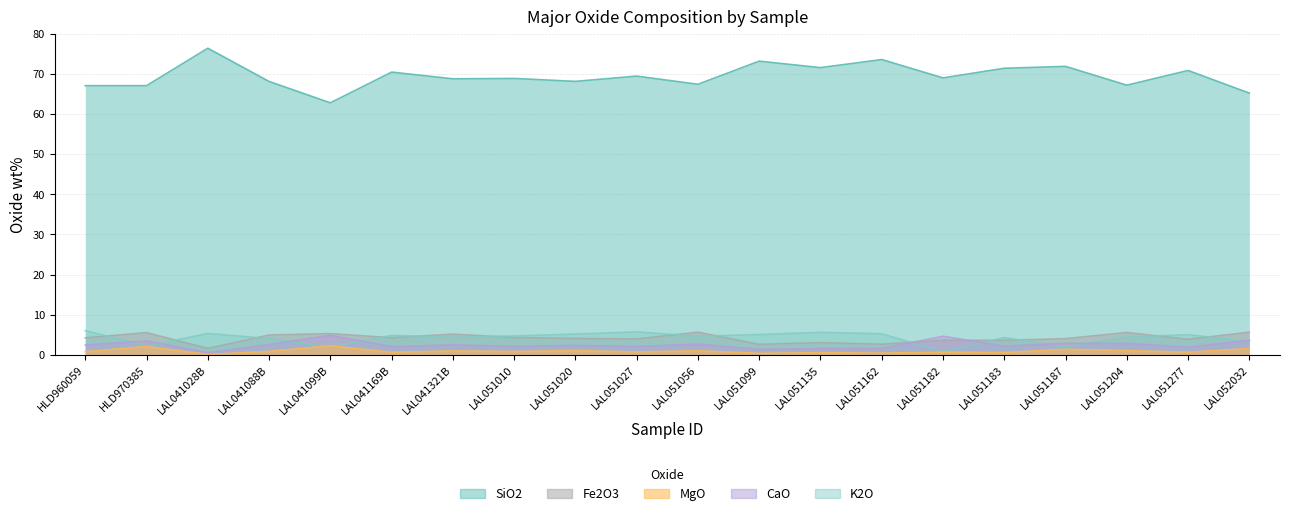

What is the difference between the maximum and minimum values in the SiO2 series?

13.6